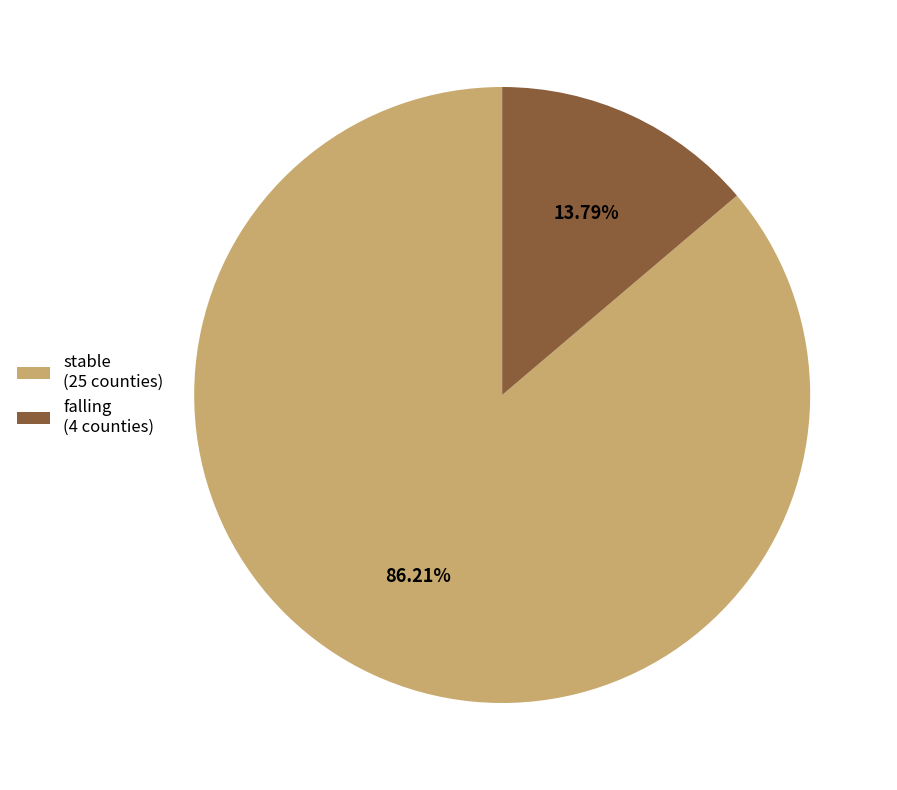

Combined, do falling and stable account for over 50%?

Yes